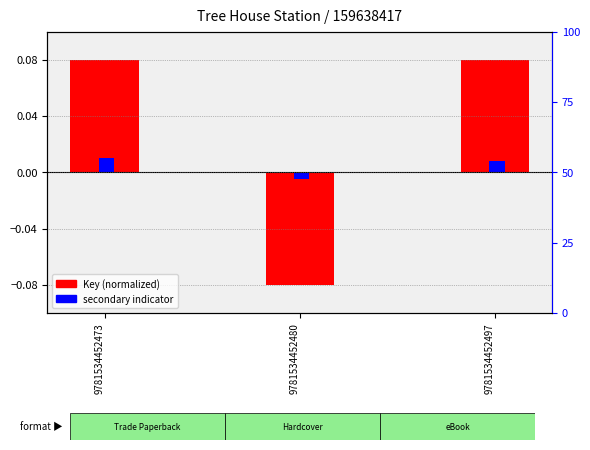

Reading left to right, extract all data points from this chart.

Key (normalized): 0.1	-0.1	0.1
secondary indicator: 0.0	-0.0	0.0